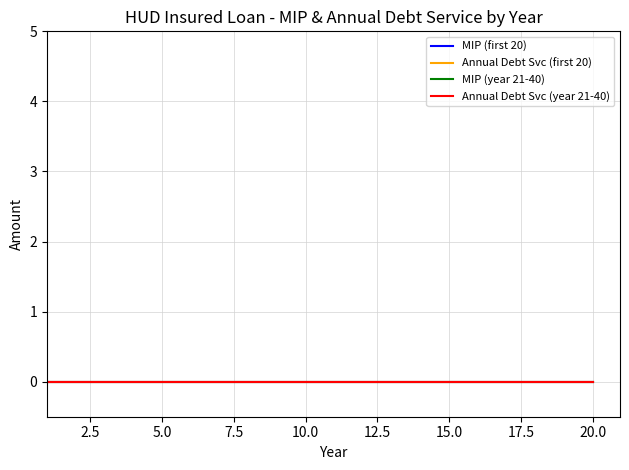

Which label corresponds to the largest value in the chart?

20